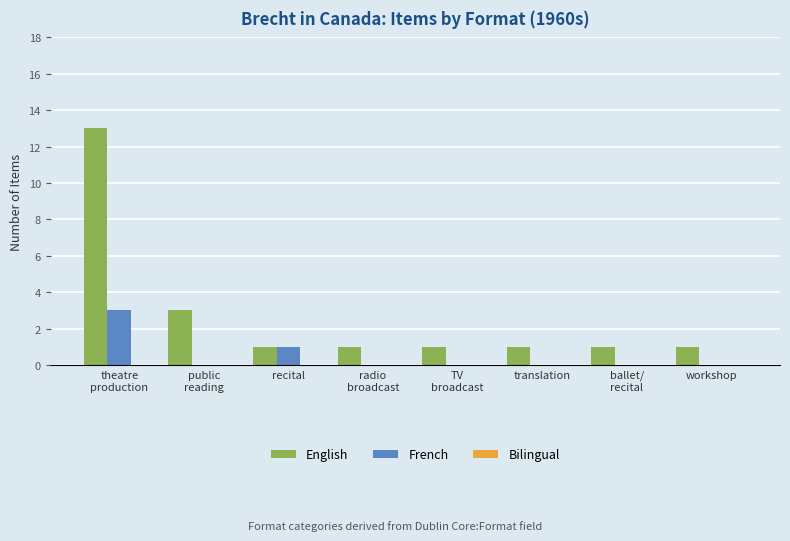

Which series has the largest total across all categories?

English